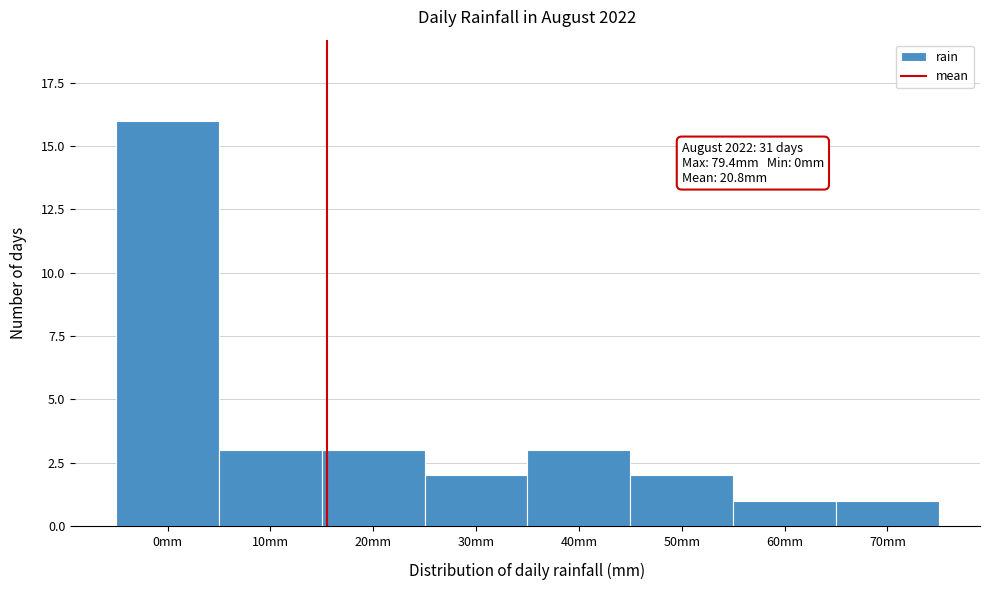

Reading left to right, extract all data points from this chart.

0mm=16	10mm=3	20mm=3	30mm=2	40mm=3	50mm=2	60mm=1	70mm=1